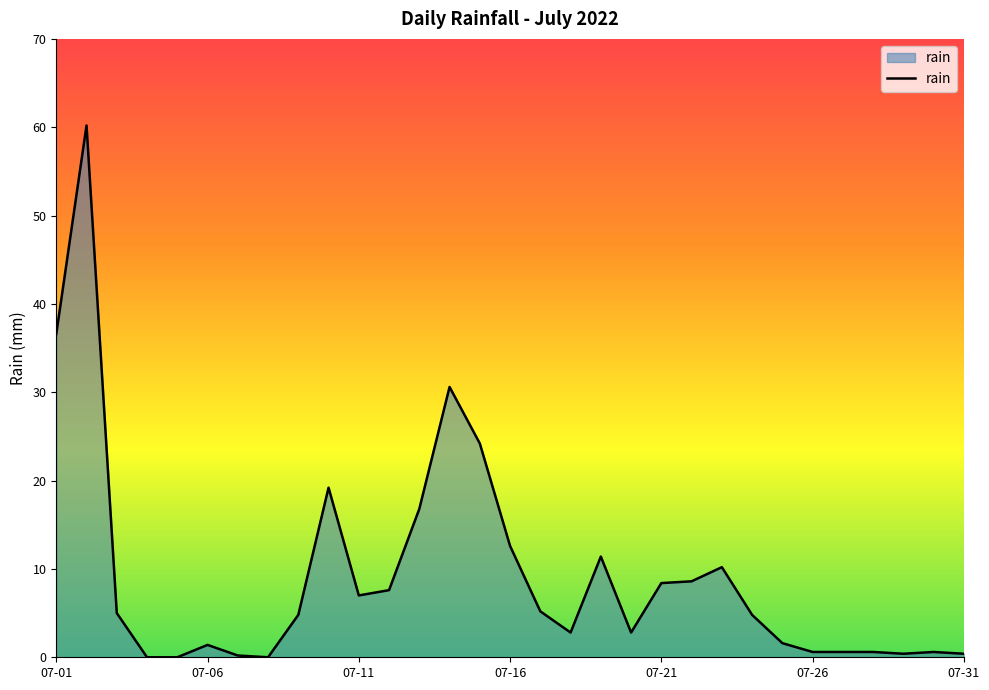

What is the difference between the maximum and minimum values?

60.2